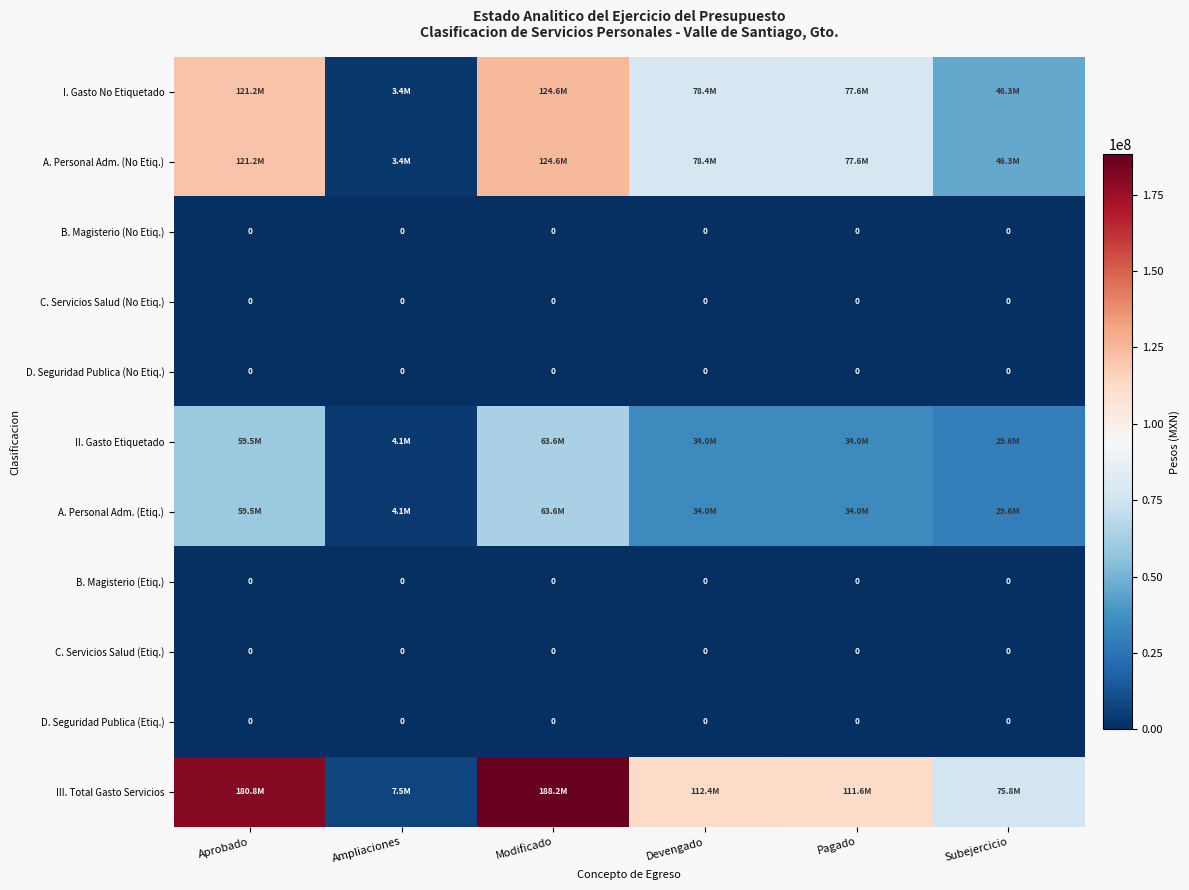

At which category is the sum across all series the highest?

Modificado